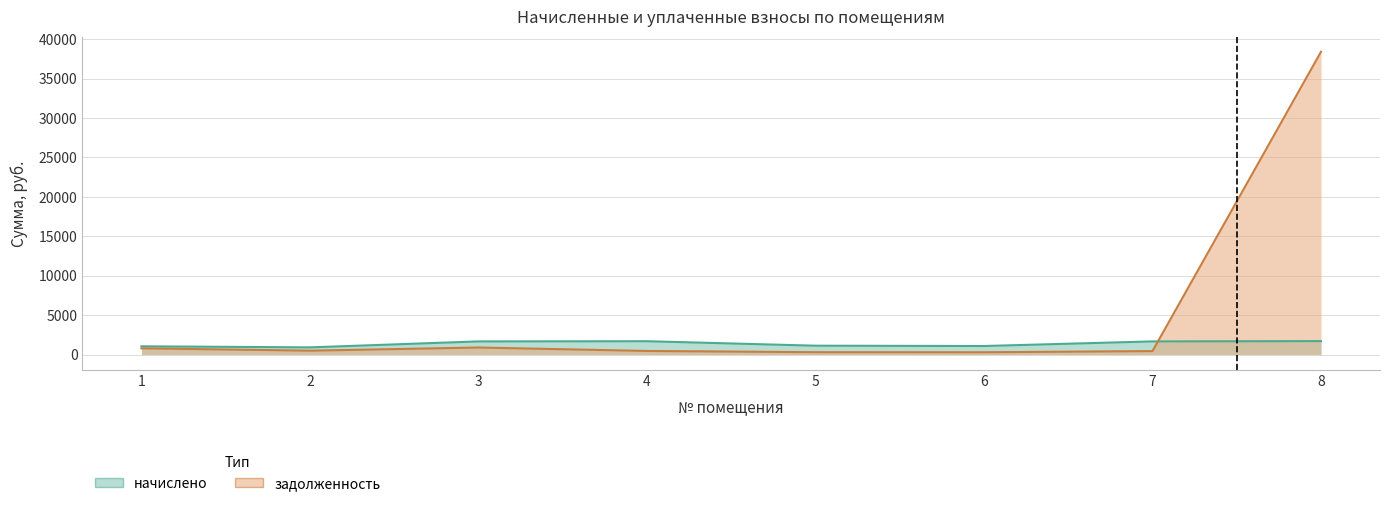

Reading left to right, what are all the values shown in this chart?

начислено: 1=1048.8	2=912.0	3=1668.0	4=1692.0	5=1125.6	6=1084.8	7=1668.0	8=1707.2
задолженность: 1=794.0	2=494.0	3=896.1	4=458.2	5=301.9	6=293.8	7=441.6	8=38394.4